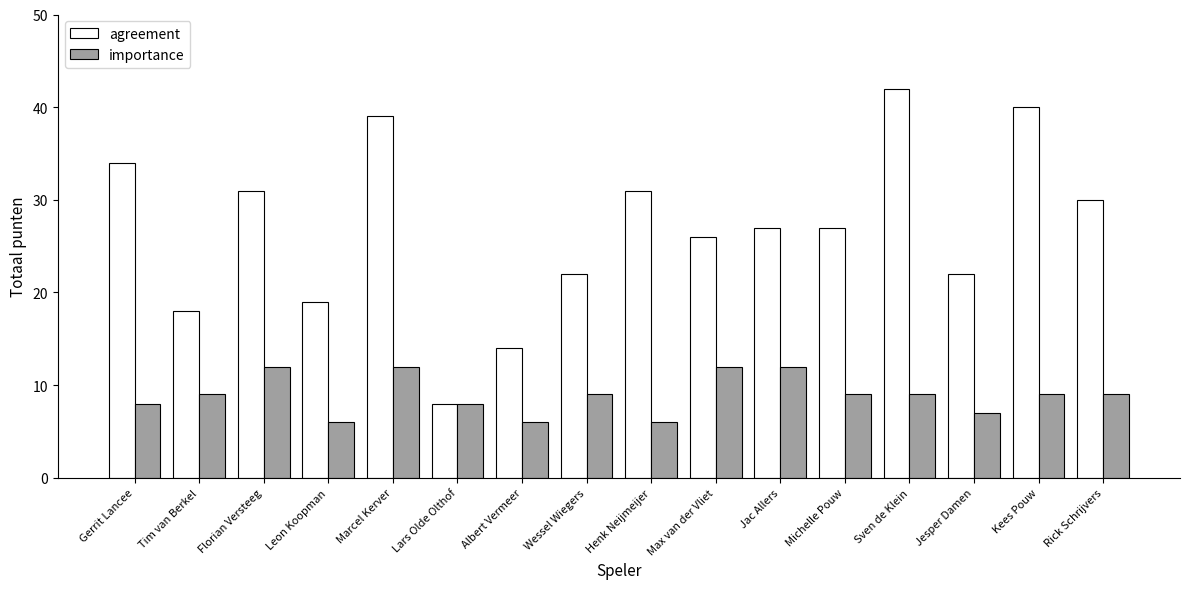

Which series has the largest range (max minus min)?

agreement